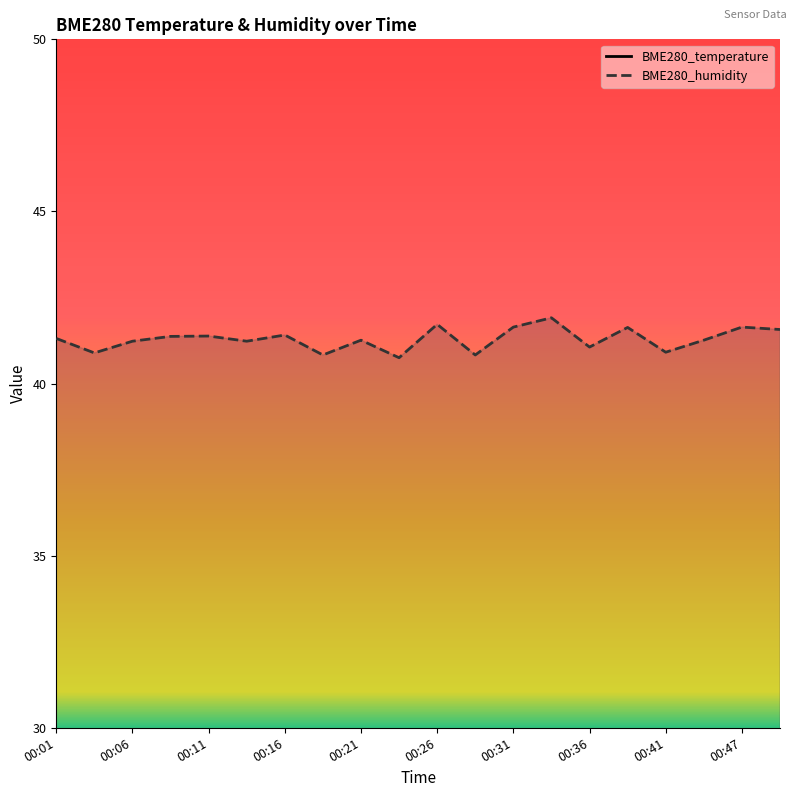

What is the maximum value for BME280_humidity?

41.9